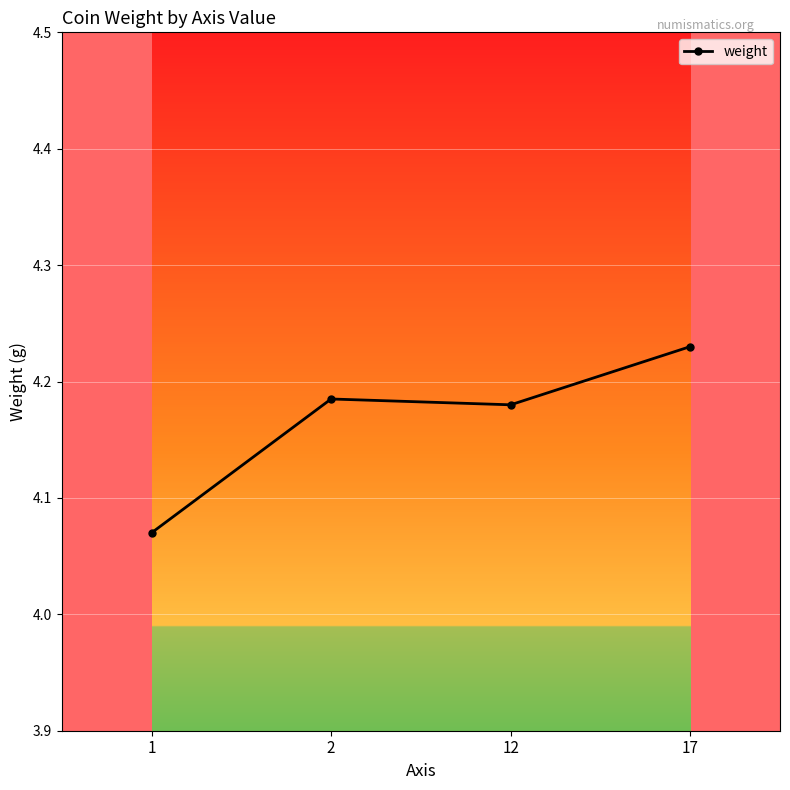

Is this an area chart (filled region under the line)?

No